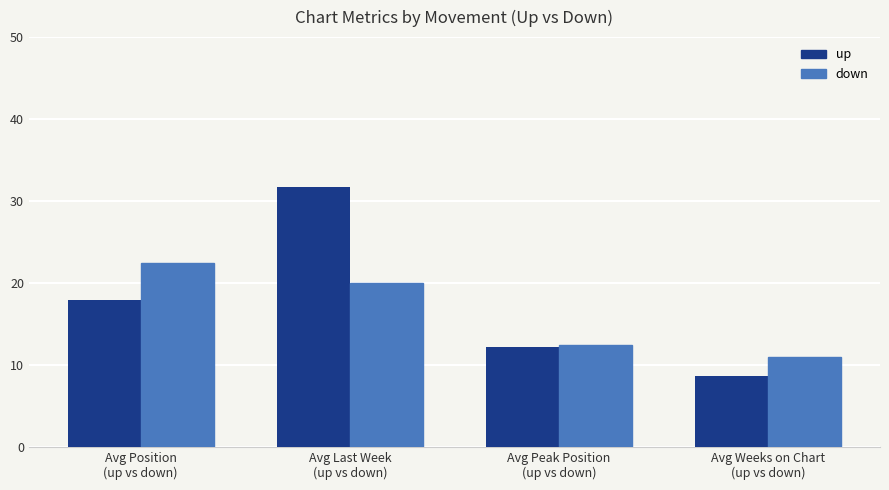

Rank the categories by up value from lowest to highest.

Avg Weeks on Chart
(up vs down), Avg Peak Position
(up vs down), Avg Position
(up vs down), Avg Last Week
(up vs down)